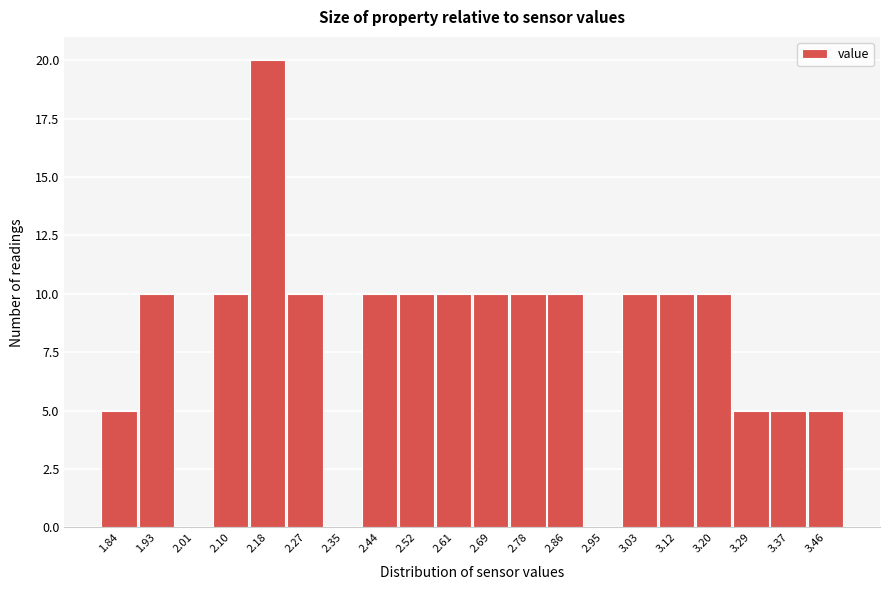

How tall is the bar that spans 2.650 to 2.735 on the x-axis? Neither the bar edges nor the heights are printed on the chart, so give them approximately, as read against the axes.

10